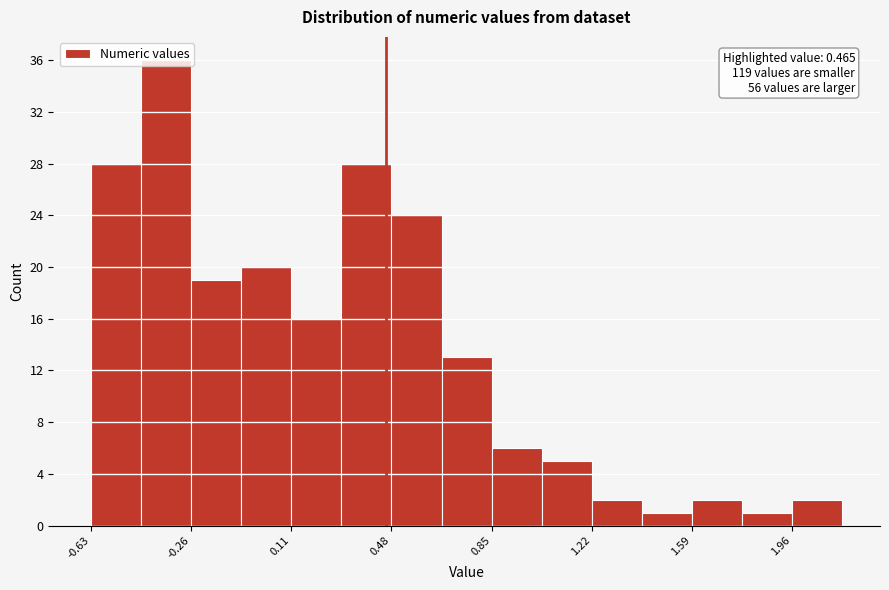

Read against the x-axis, roughly where is the centre of the tallest bar?

-0.35